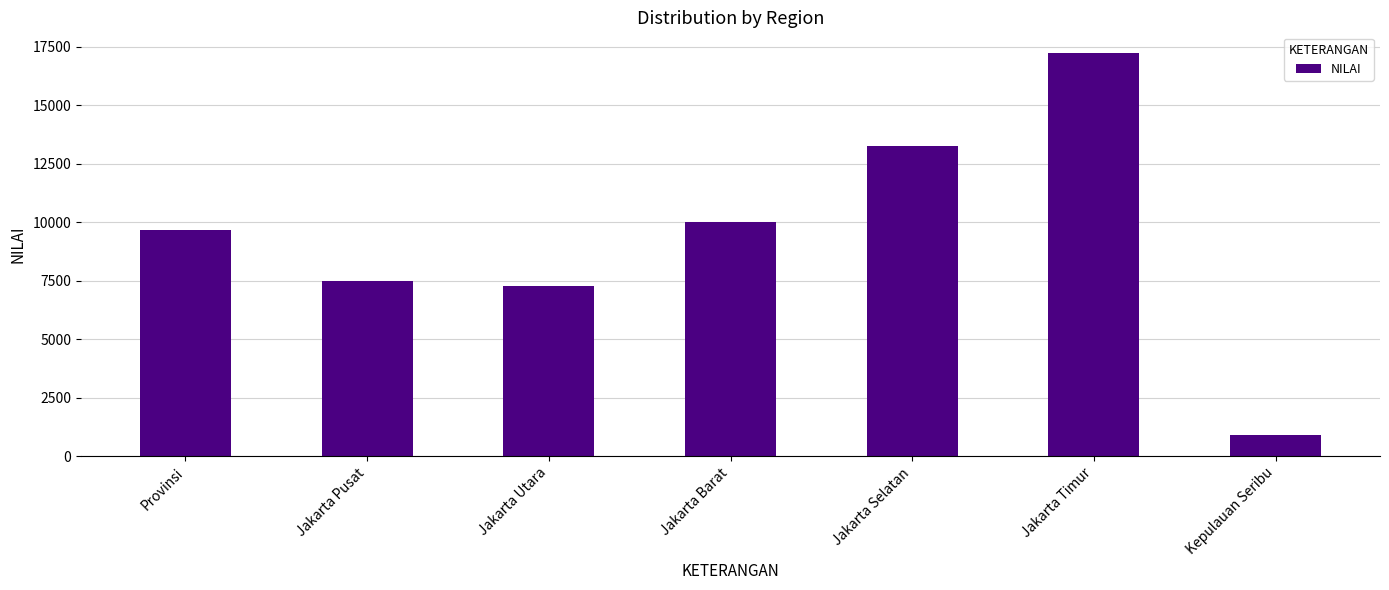

List the labels in order of value, smallest first.

Kepulauan Seribu, Jakarta Utara, Jakarta Pusat, Provinsi, Jakarta Barat, Jakarta Selatan, Jakarta Timur